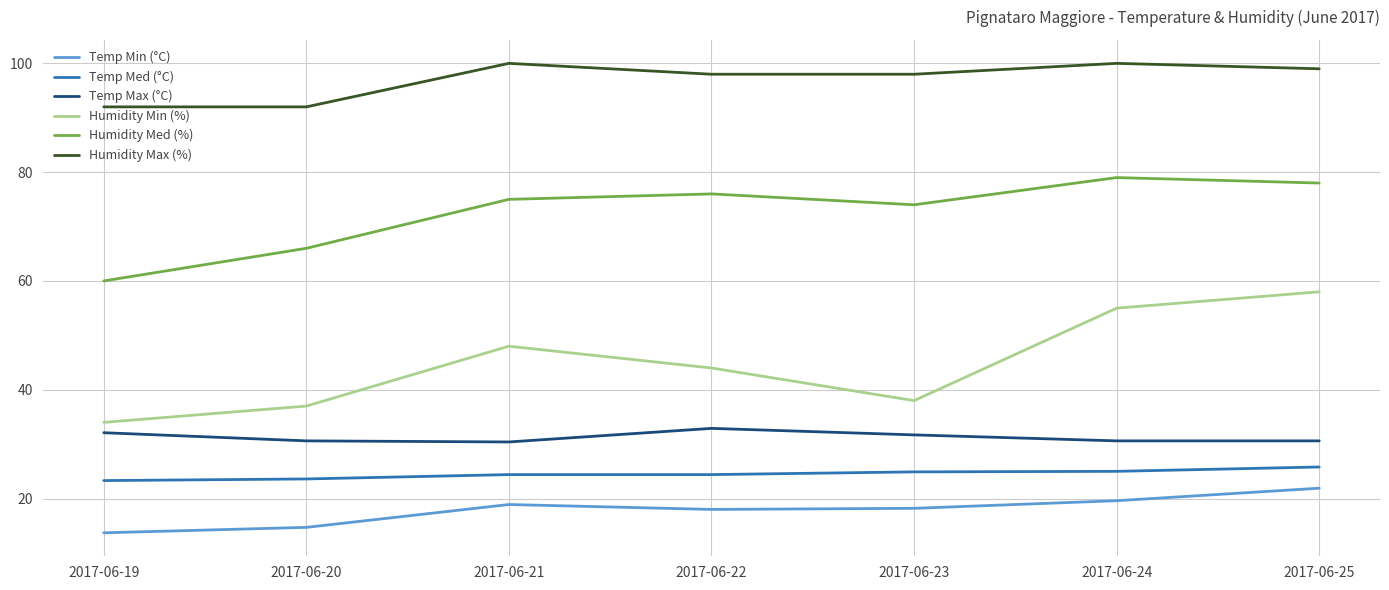

Which series changed the most between 2017-06-24 and 2017-06-25?

Humidity Min (%)